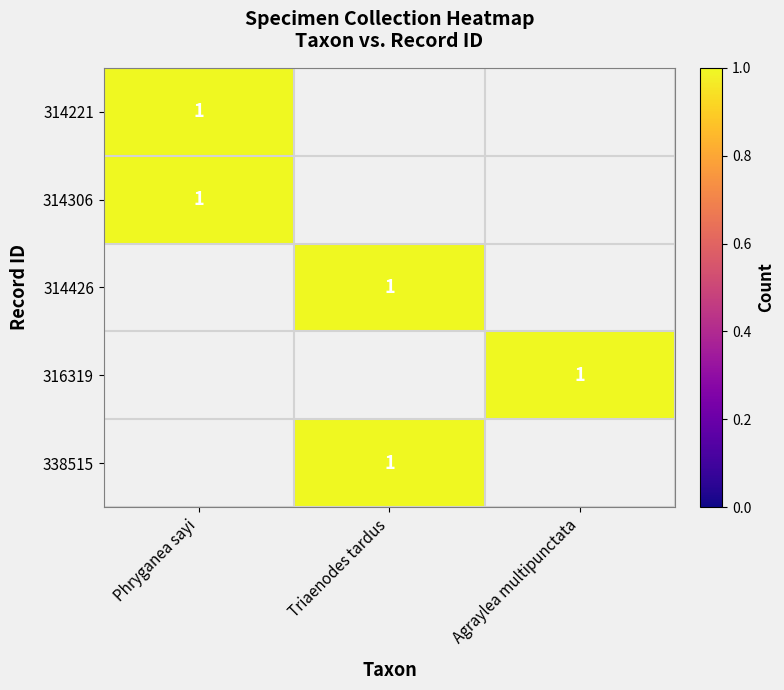

How many data points in Agraylea multipunctata are above 0?

1